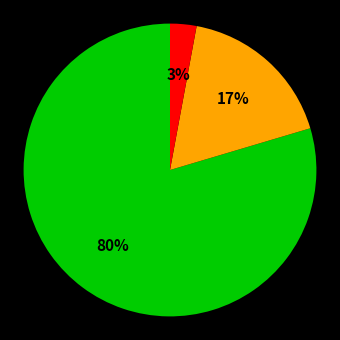

To the nearest percent, what is the average slice percentage?

33%